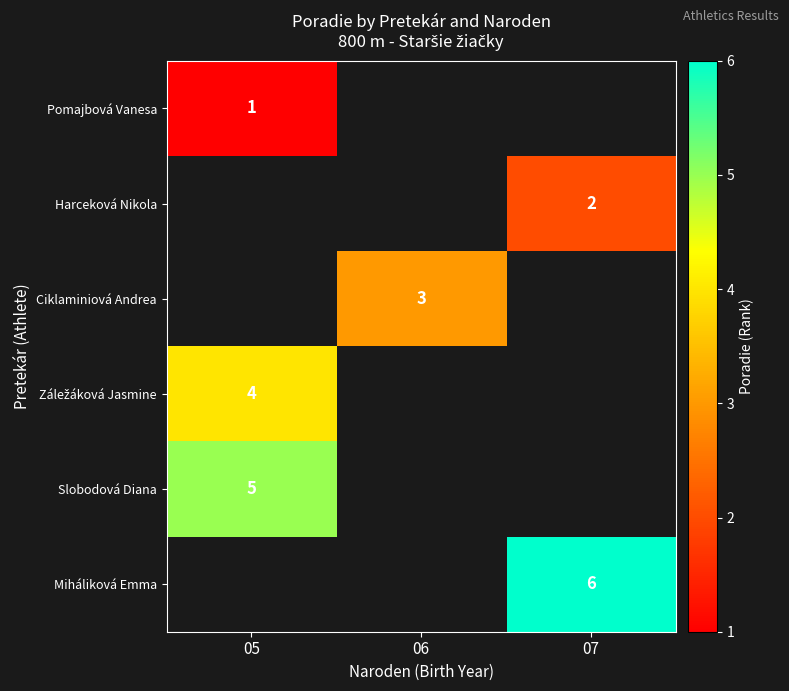

The value of Pomajbová Vanesa at 05 is 1. True or false?

True